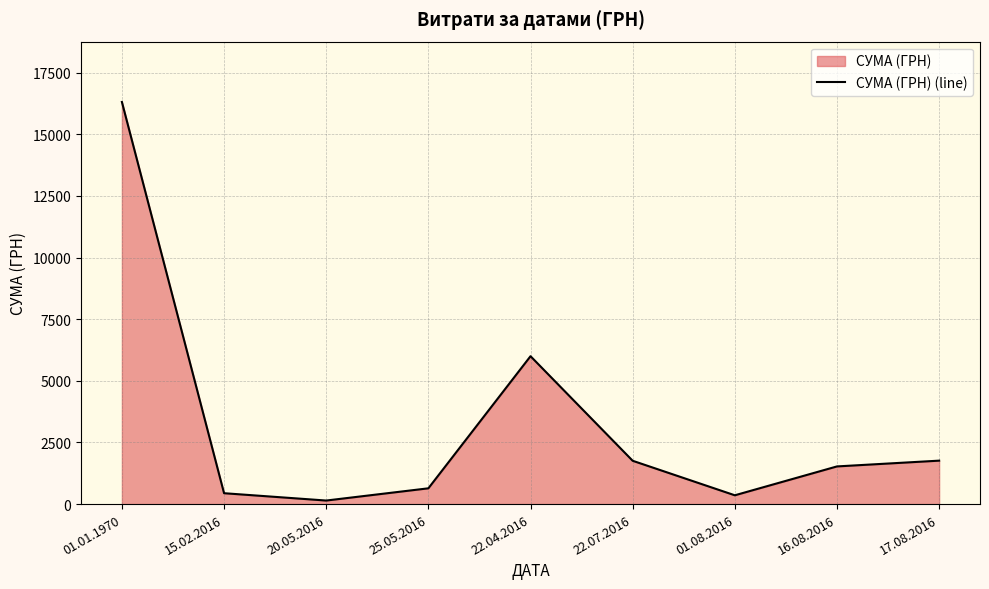

How many lines are shown in the chart?

1